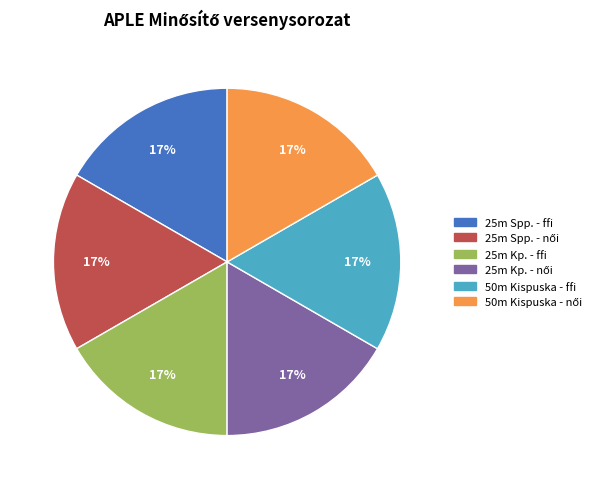

Count the number of slices in the pie.

6